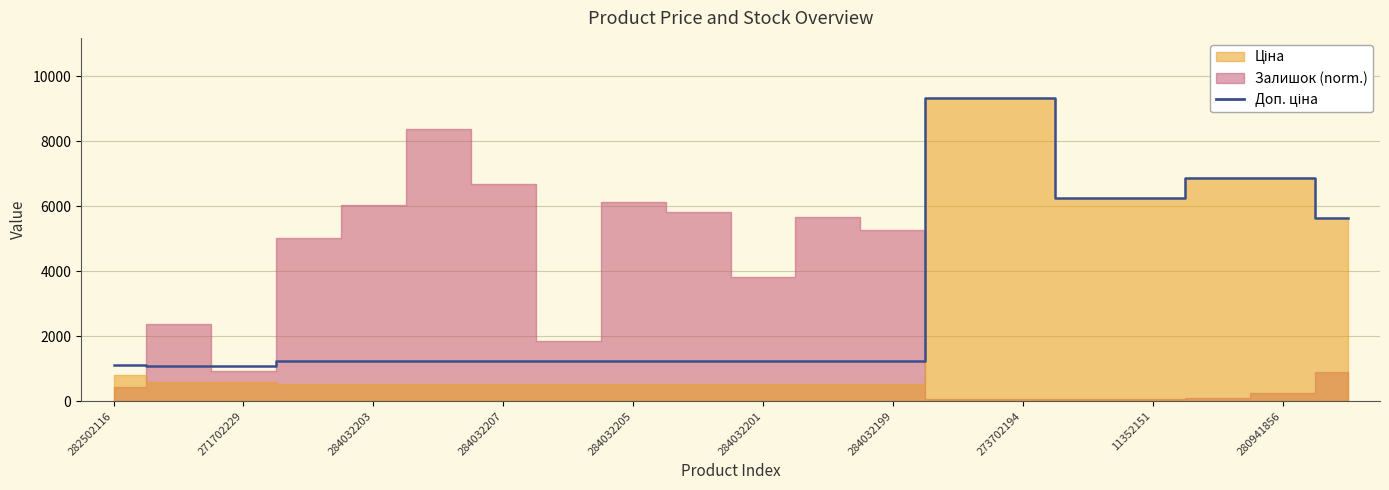

What is the label of the 18th point from the right?

271702229